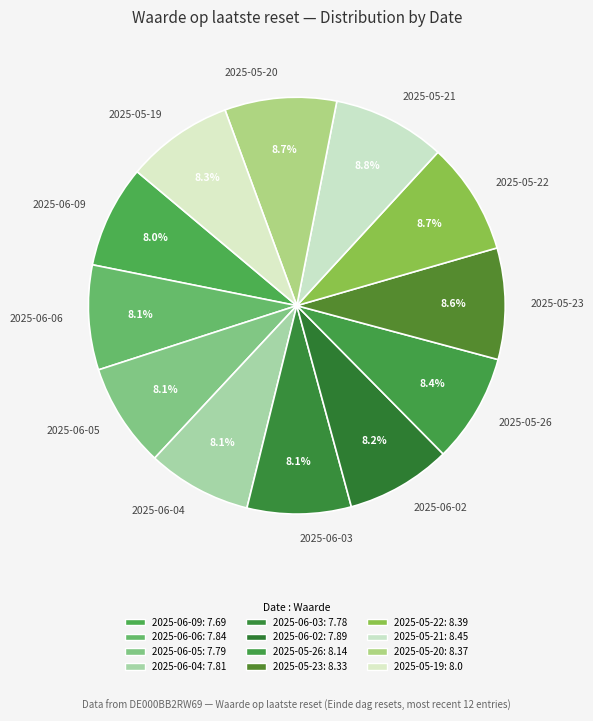

The 2025-05-20 slice represents 1% of the pie. True or false?

False